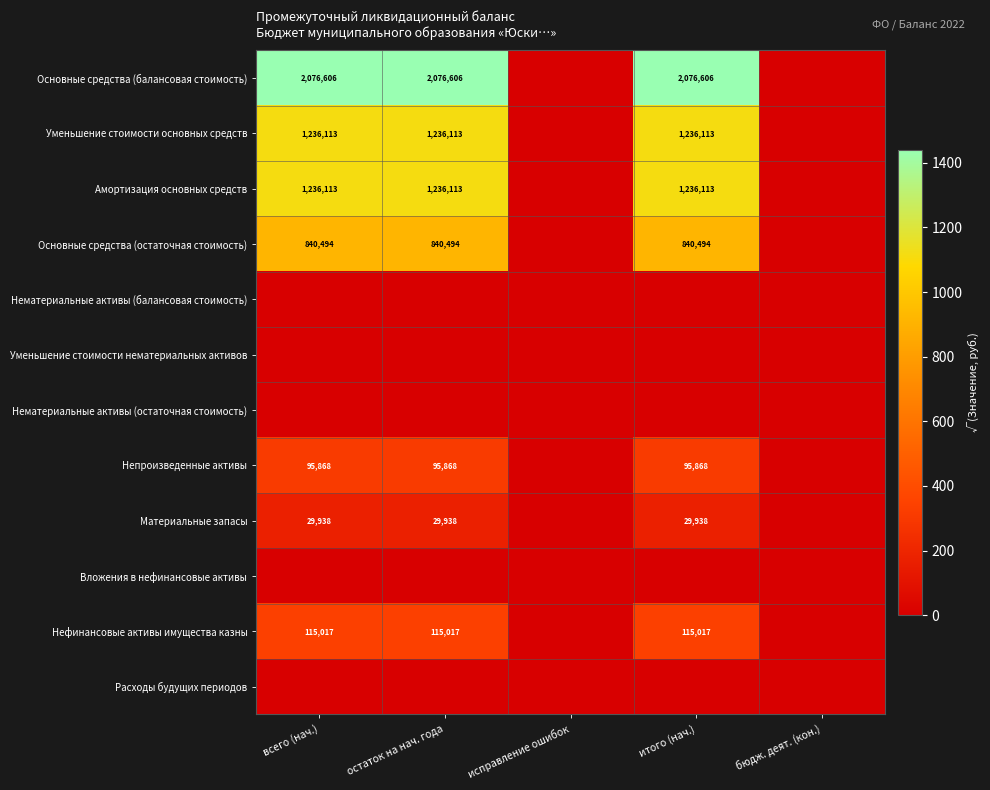

The Основные средства (балансовая стоимость) series shows 691453 at итого (нач.). True or false?

False